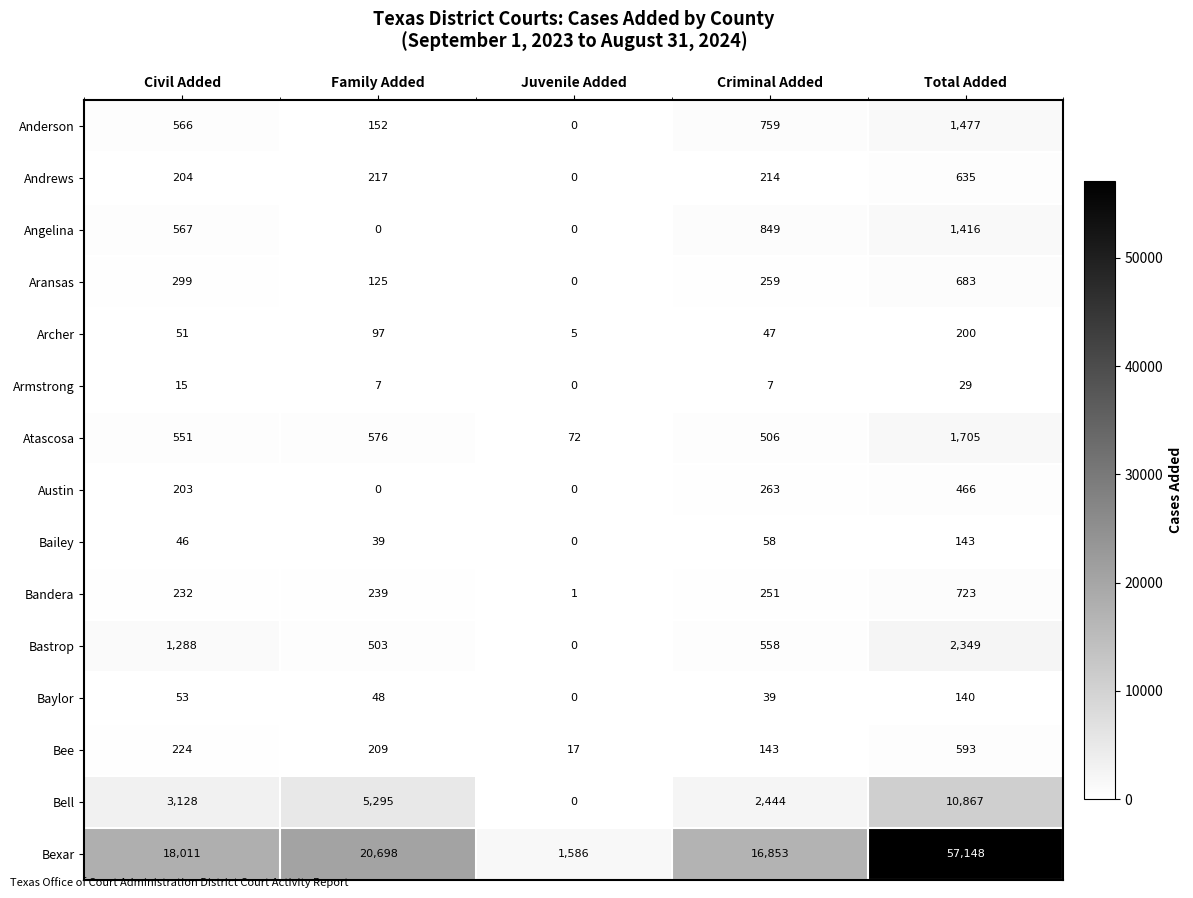

Which category has the lowest value in the Bexar series?

Juvenile Added